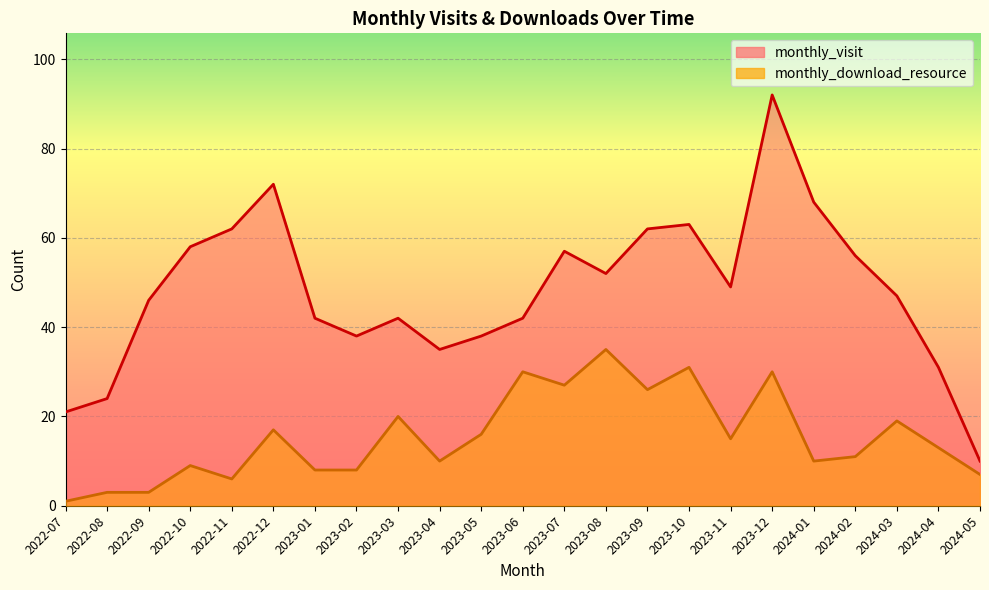

What is the difference between the monthly_visit values at 2022-11 and 2023-12?

30